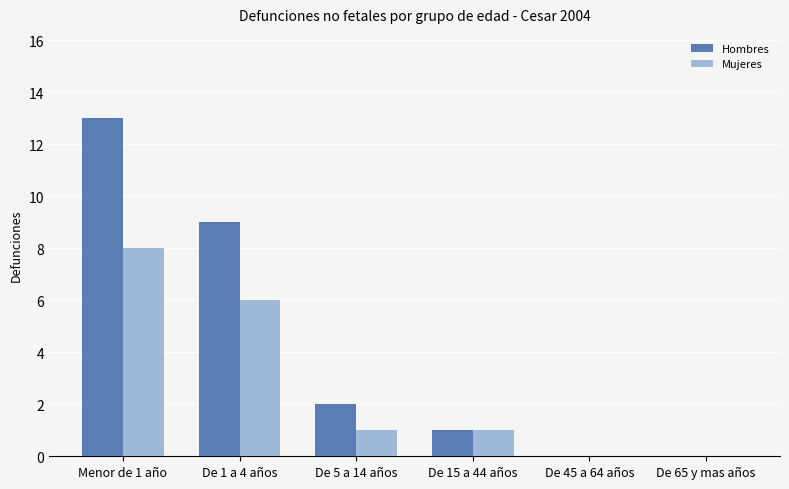

Reading right to left, transcribe all the data shown in this chart.

Hombres: 0	0	1	2	9	13
Mujeres: 0	0	1	1	6	8